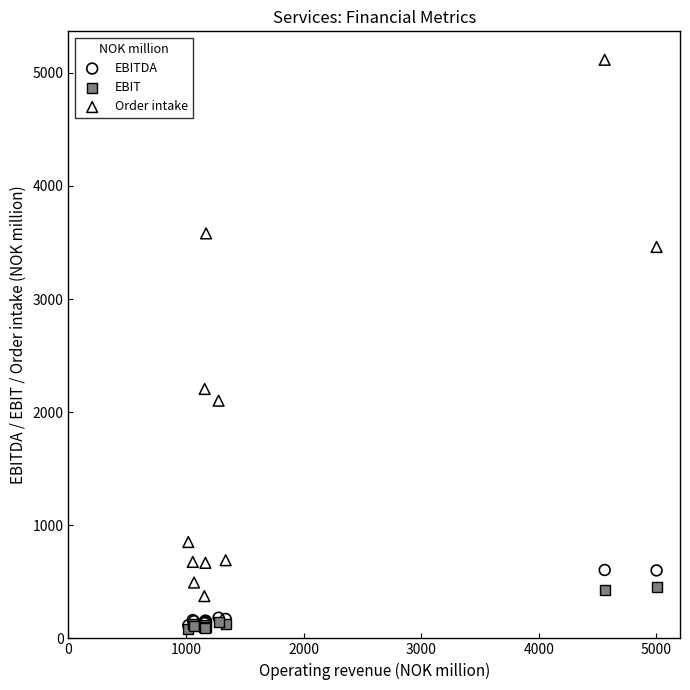

Which series has the largest Y range (max minus min)?

Order intake